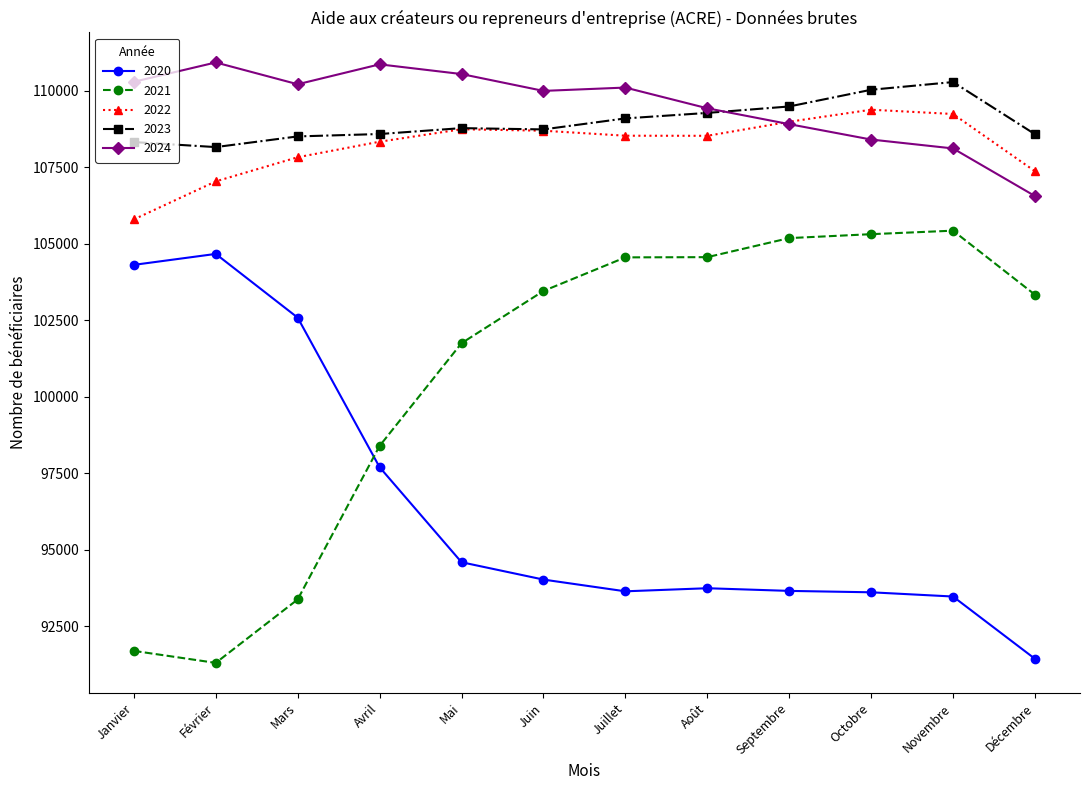

What is the label of the 7th point from the right?

Juin